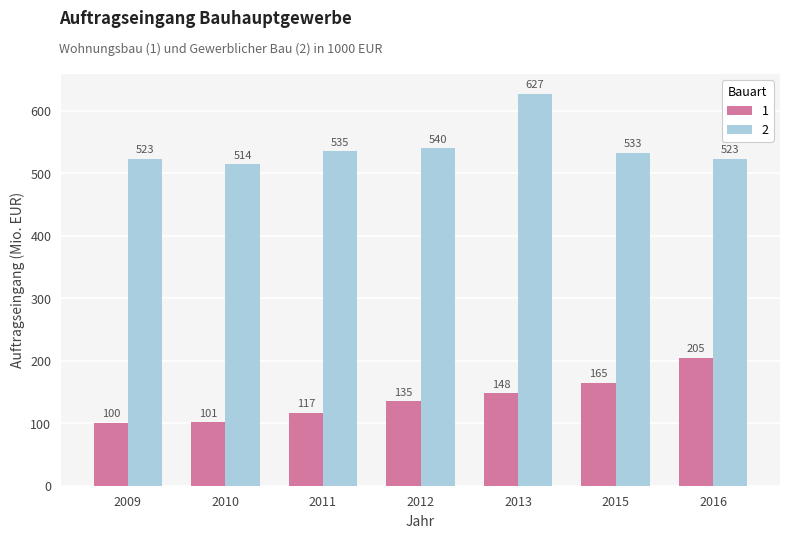

Count the number of data series in this chart.

2